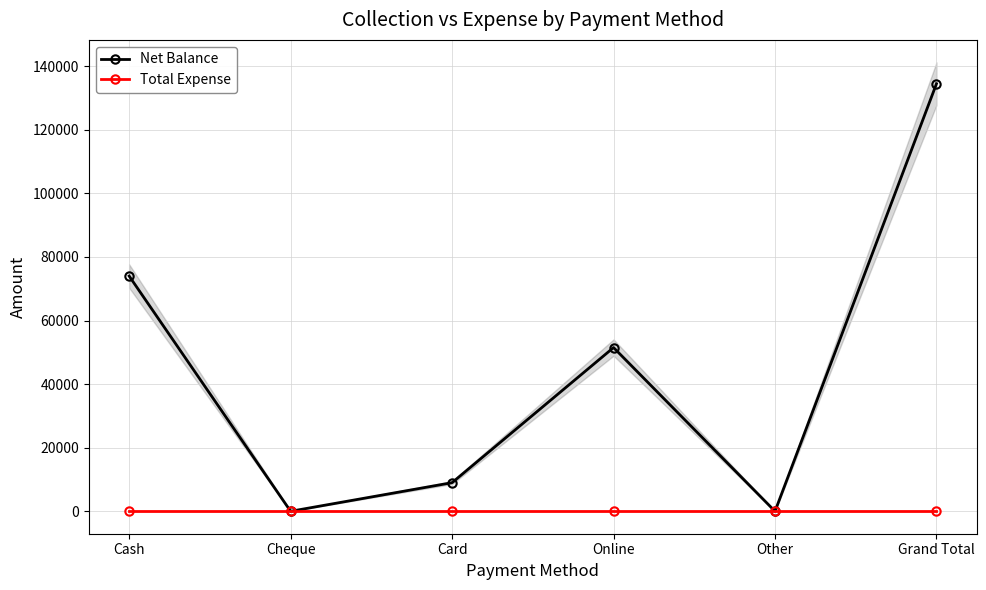

Is it true that Net Balance equals 51500 at Online?

True